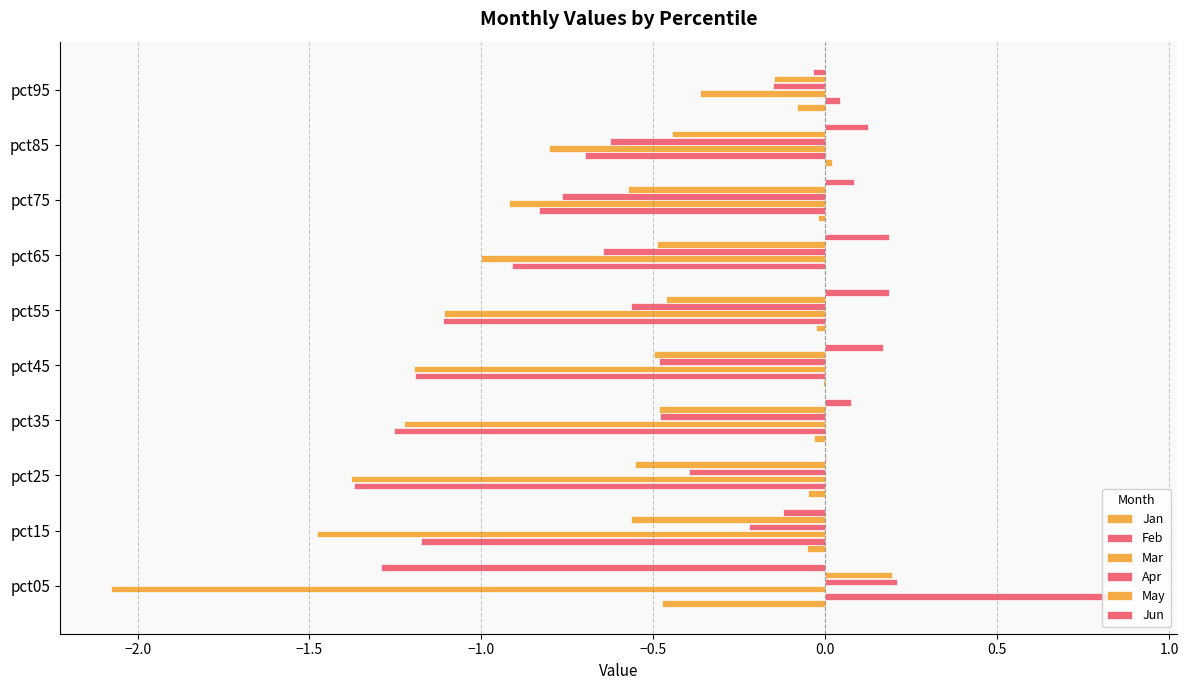

What is the value of the Apr bar at the 2nd from the left?

-0.2